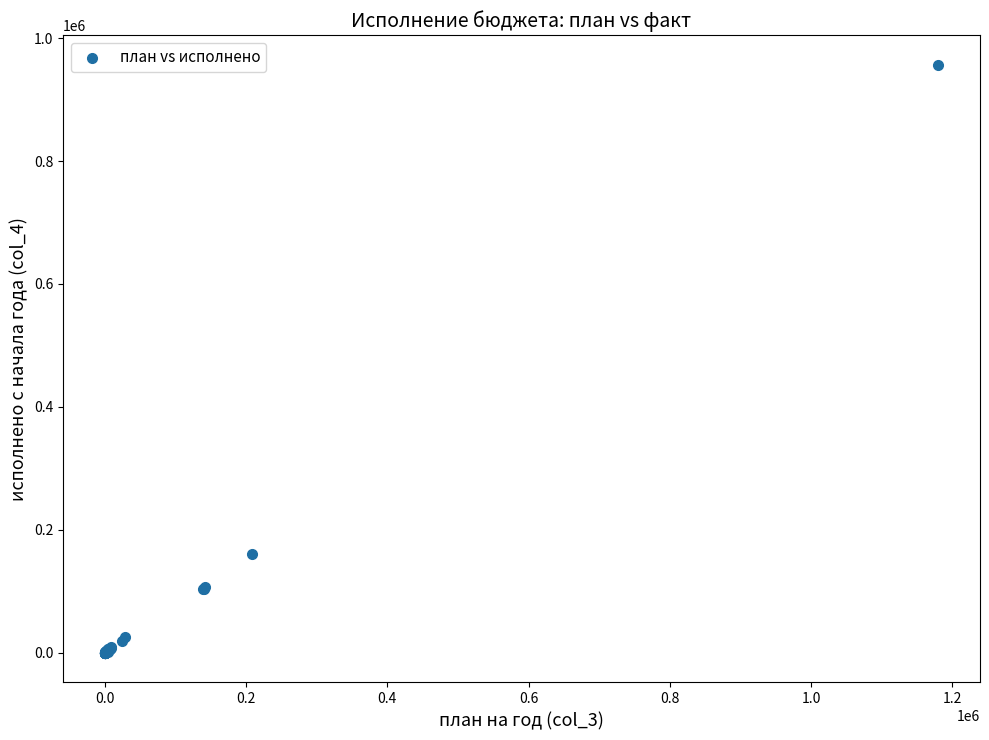

What Y value in the scatter plot is closest to 478380?

160646.0